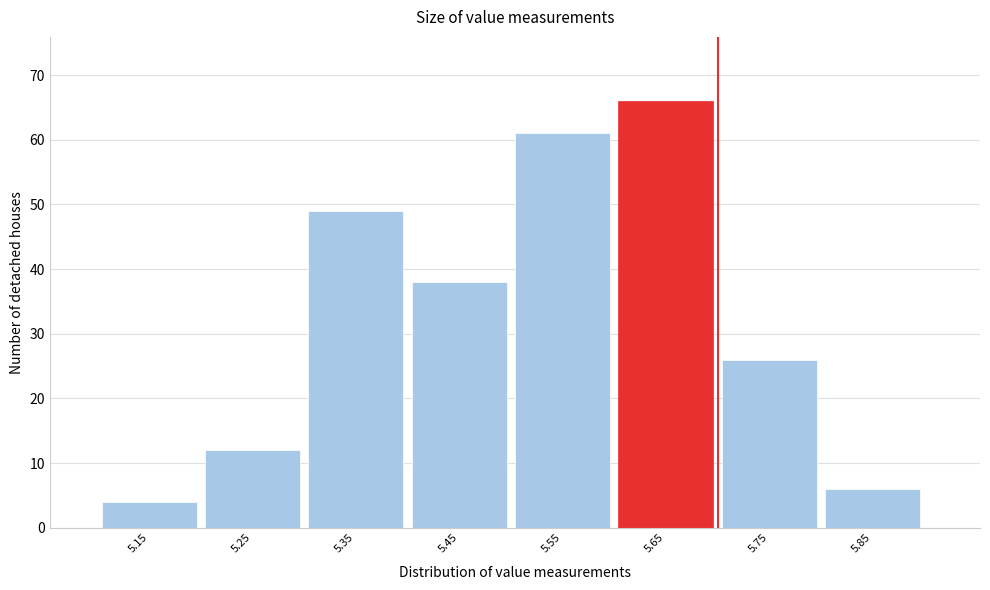

Reading left to right, extract all data points from this chart.

5.15=4	5.25=12	5.35=49	5.45=38	5.55=61	5.65=66	5.75=26	5.85=6